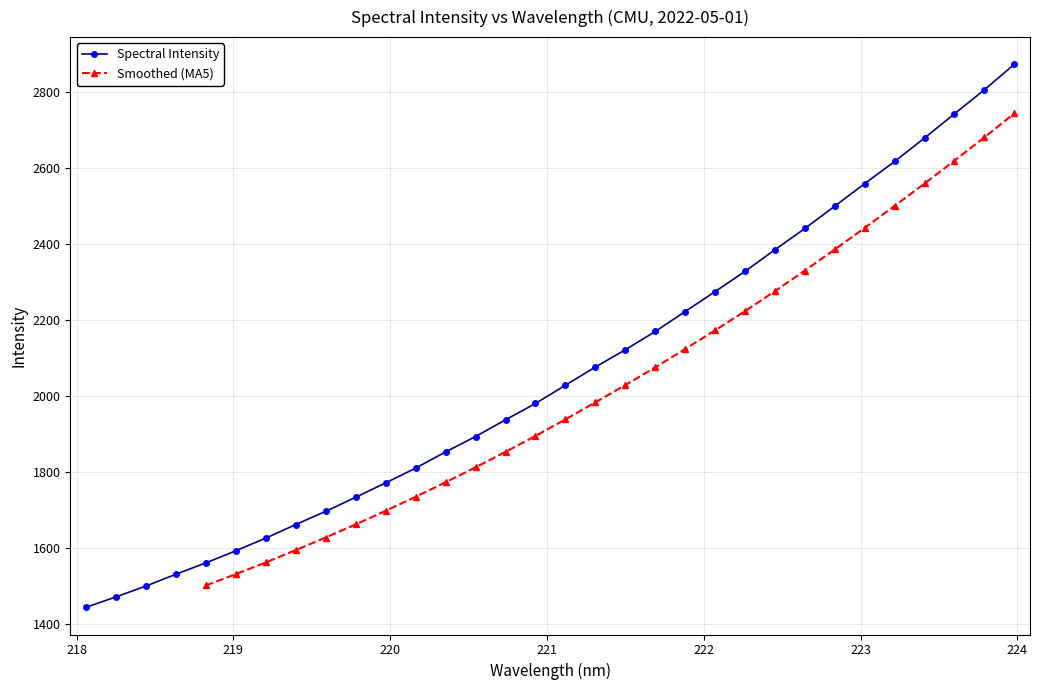

What is the maximum value for Spectral Intensity?

2873.0